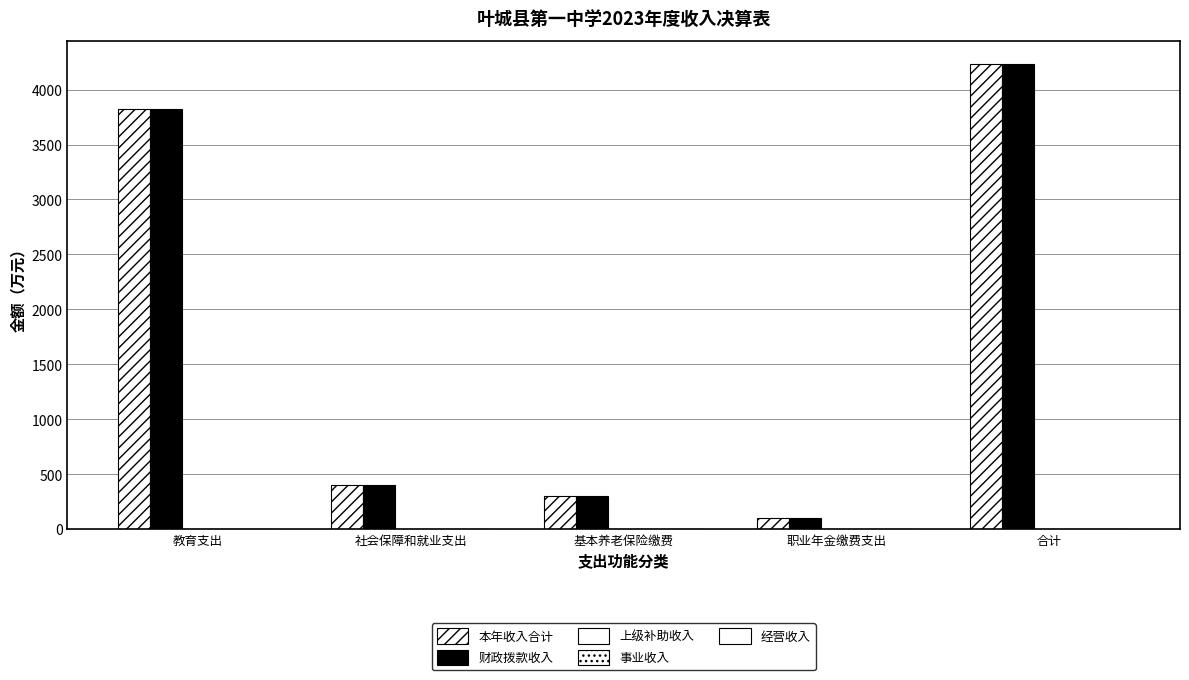

What is the difference between the 本年收入合计 values at 合计 and 职业年金缴费支出?

4132.2